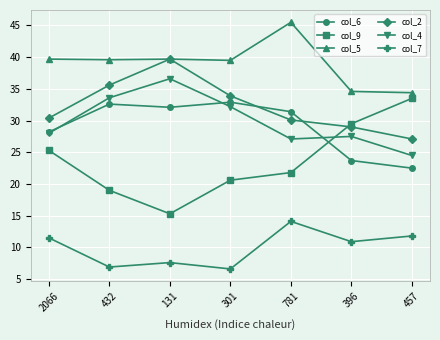

Is it true that col_6 equals 6.7 at 457?

False